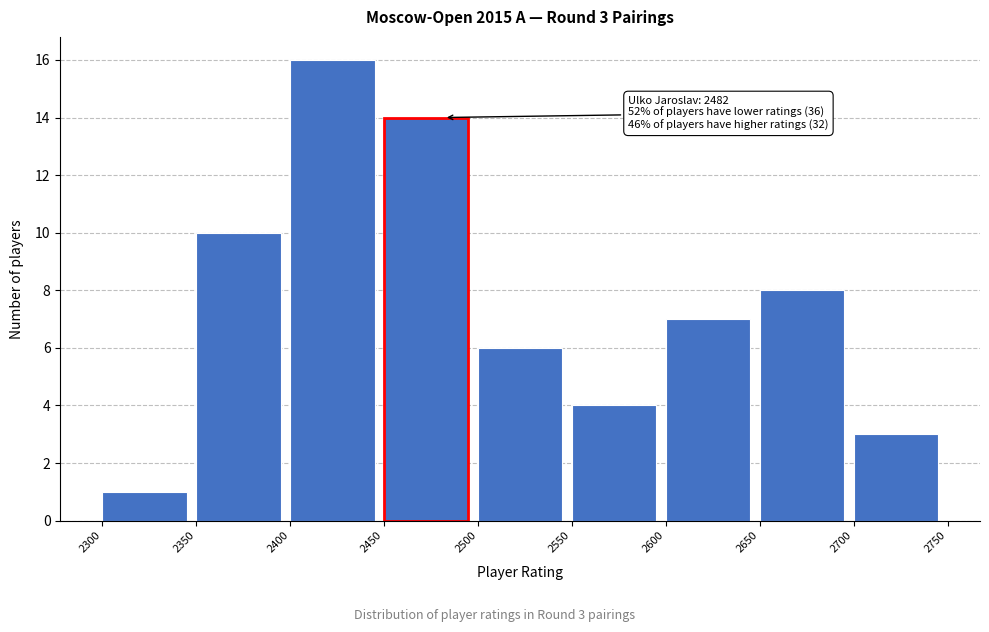

Over which range of the x-axis is the bar tallest?

2400 to 2450